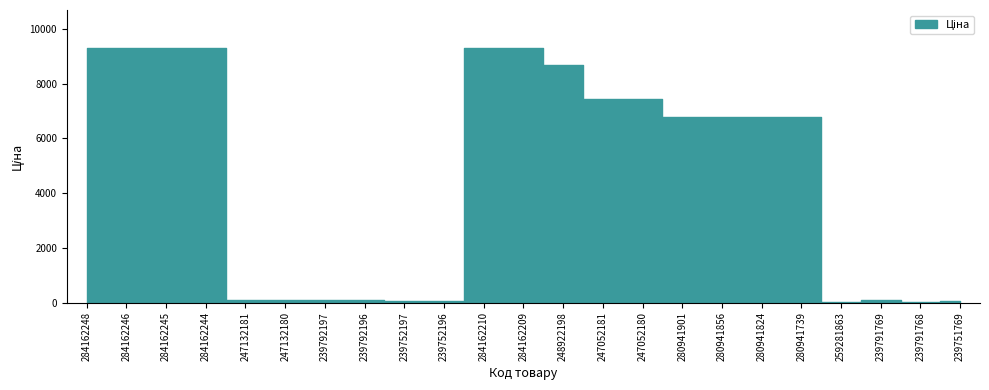

What is the maximum value shown in the chart?

9290.5